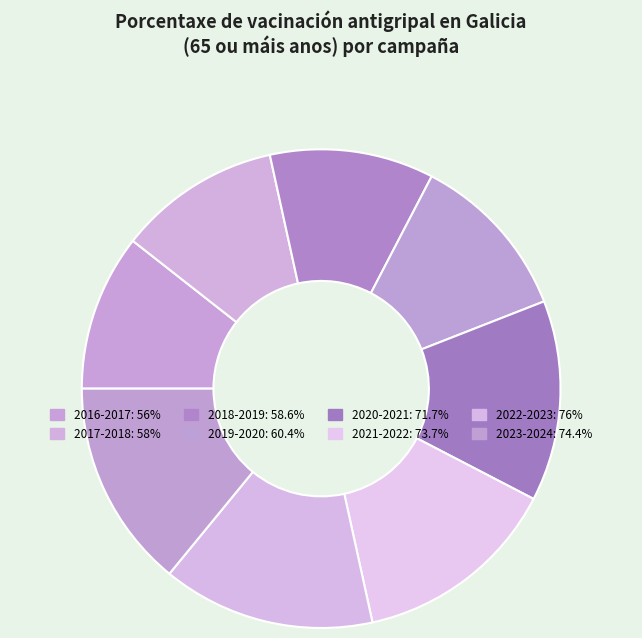

To the nearest percent, what is the combined percentage of 2023-2024 and 2018-2019?

25%